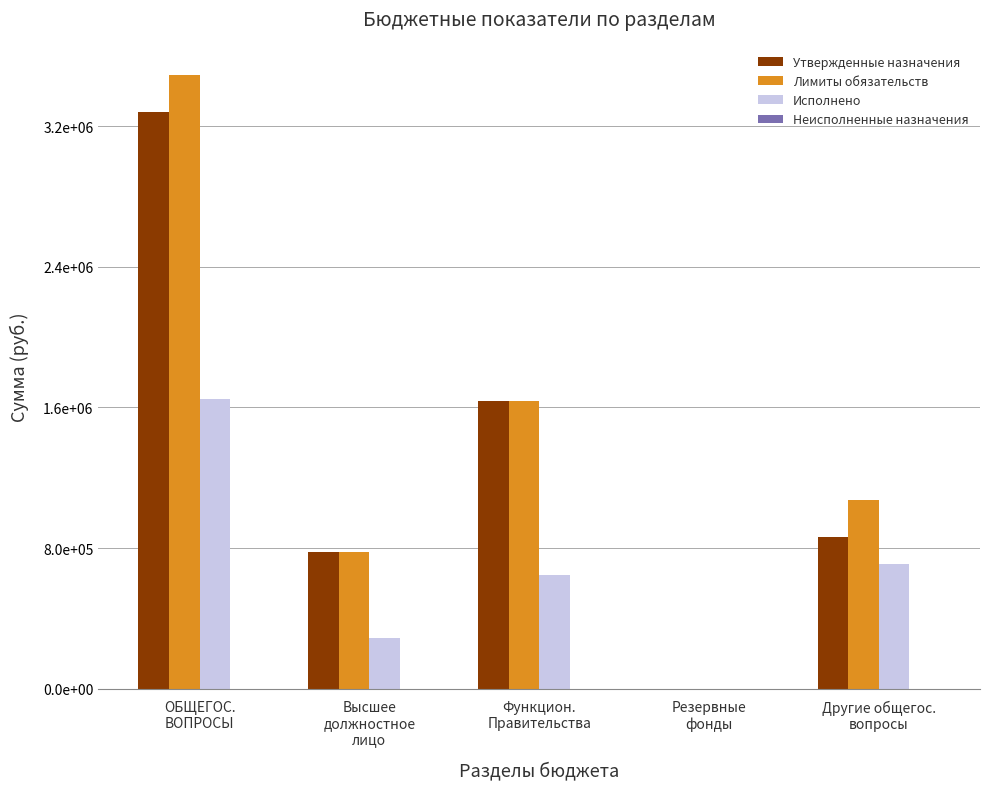

What is the maximum value shown in the chart?

3489418.7